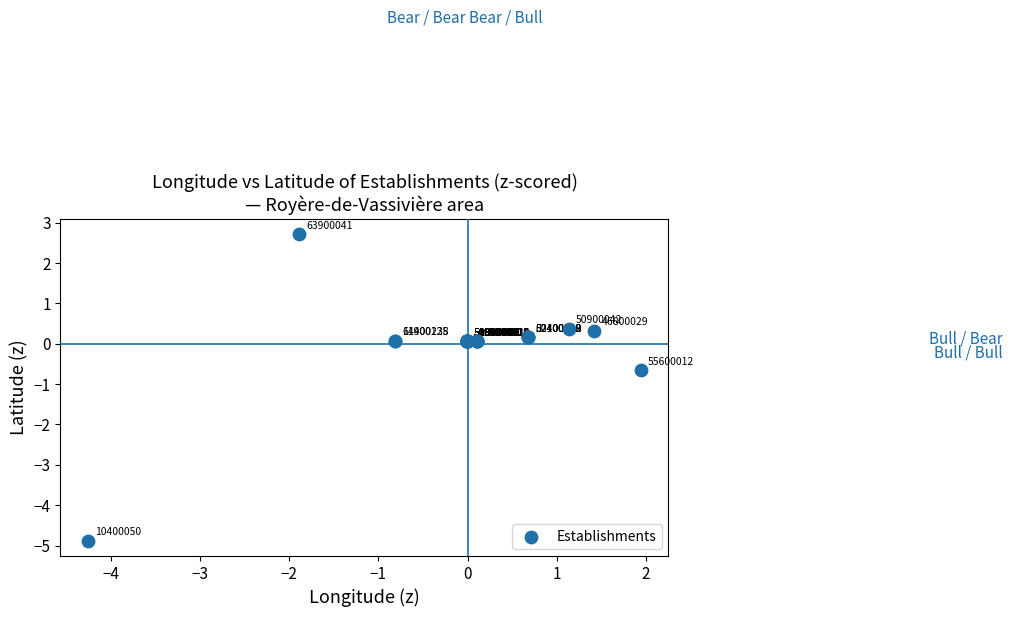

What Y value in the scatter plot is closest to -1?

-0.7